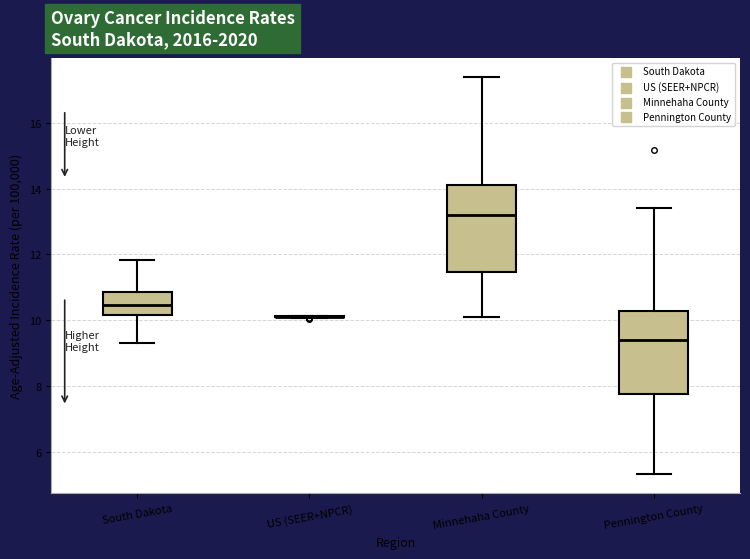

Reading left to right, read every box against the y-axis: the position of its median line, the range the box covers, and the ends of its whiskers. The values are not printed on the chart, so give them approximately, as read against the axis.

South Dakota: median 10.4, box 10.2 to 10.8, whiskers 9.4 to 11.8
US (SEER+NPCR): box collapsed to a line at 10.0, whiskers 10.0 to 10.2
Minnehaha County: median 13.2, box 11.4 to 14.2, whiskers 10.0 to 17.4
Pennington County: median 9.4, box 7.8 to 10.2, whiskers 5.4 to 13.4